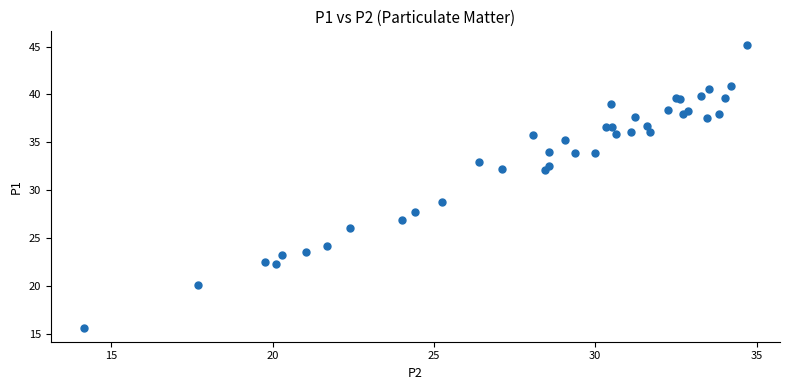

What Y value in the scatter plot is closest to 30?

28.7